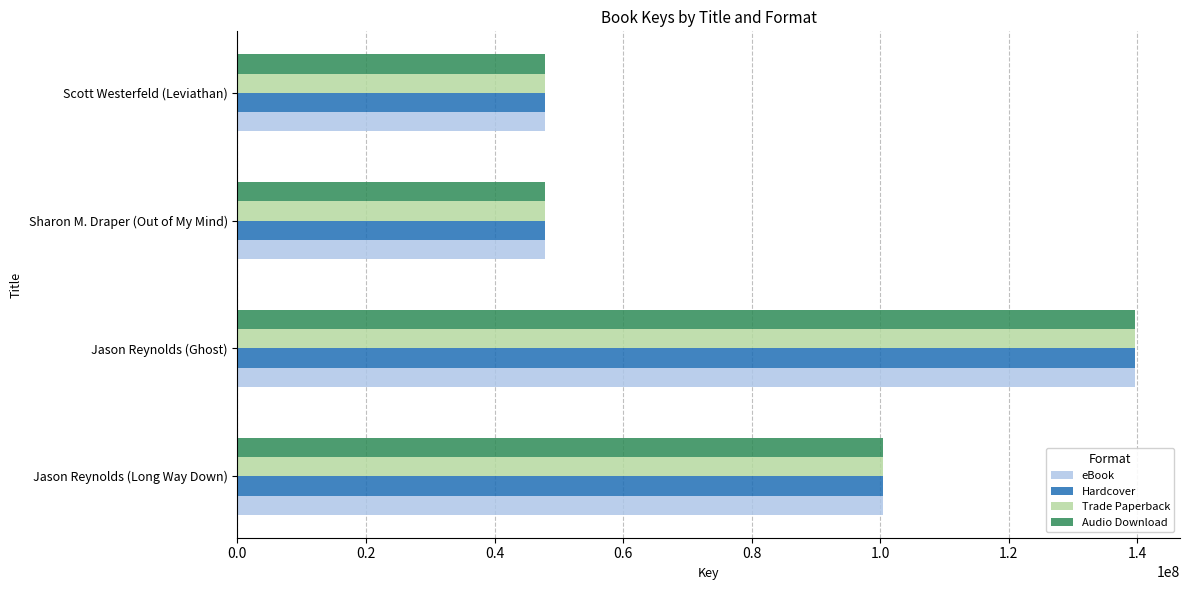

How many data points in Audio Download are less than 100356512?

2